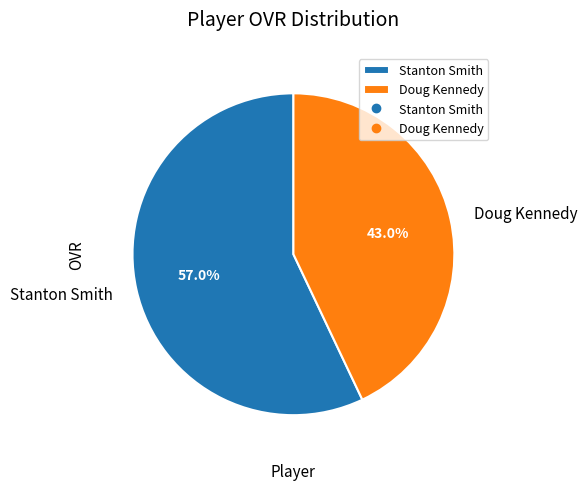

To the nearest percent, what is the average slice percentage?

50%